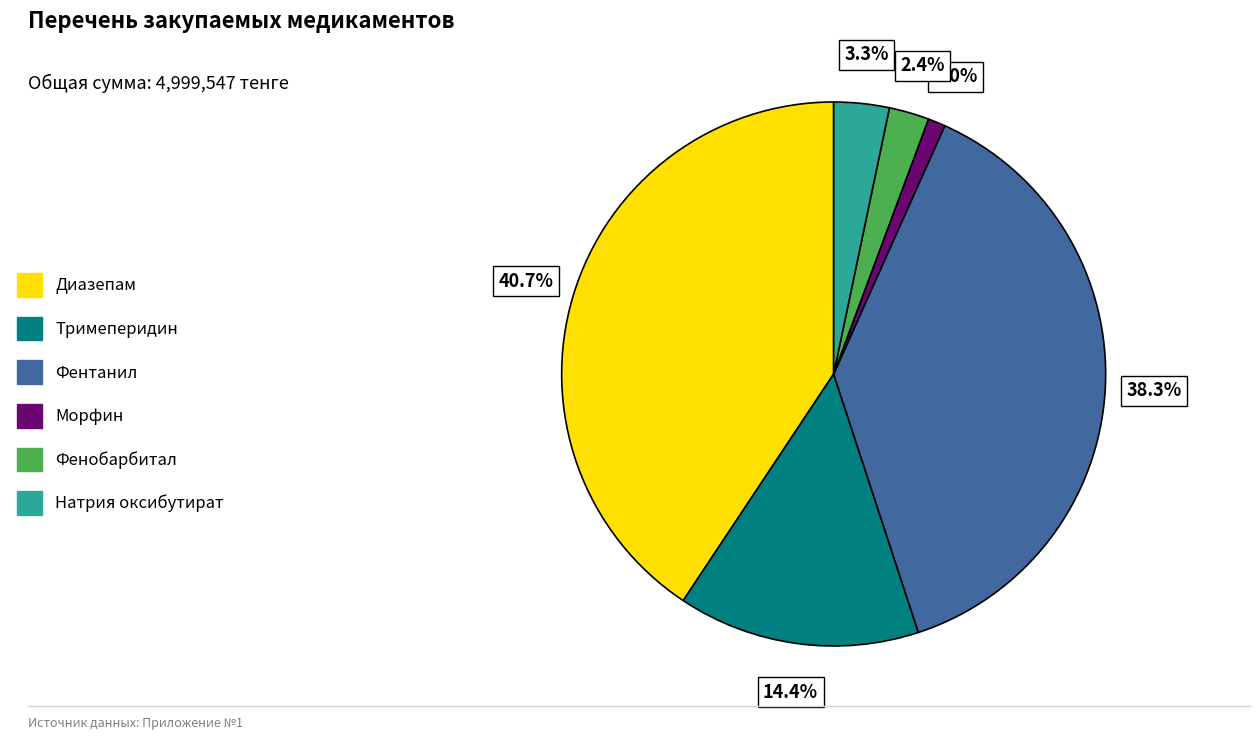

Which category has the smallest portion of the pie?

Морфин